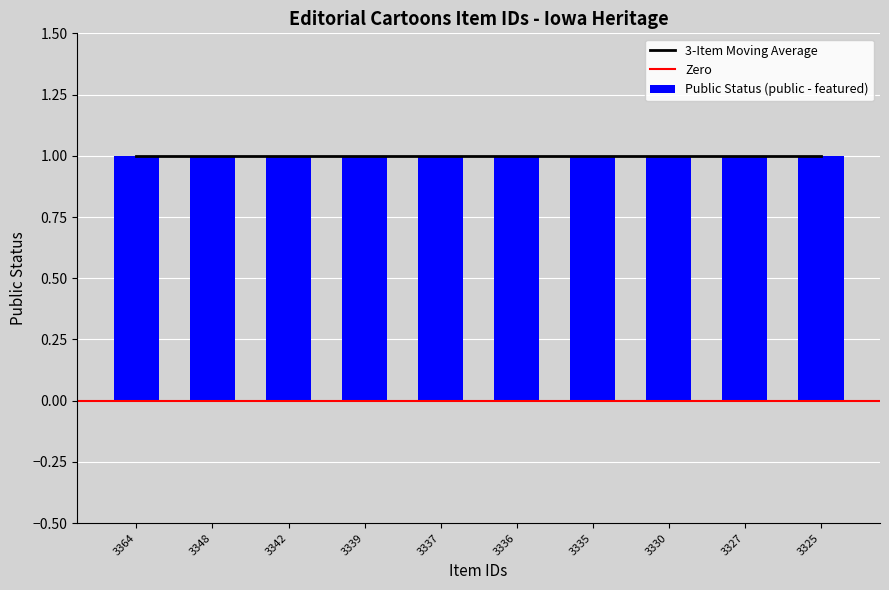

Between 3348 and 3337, which is larger?

3337